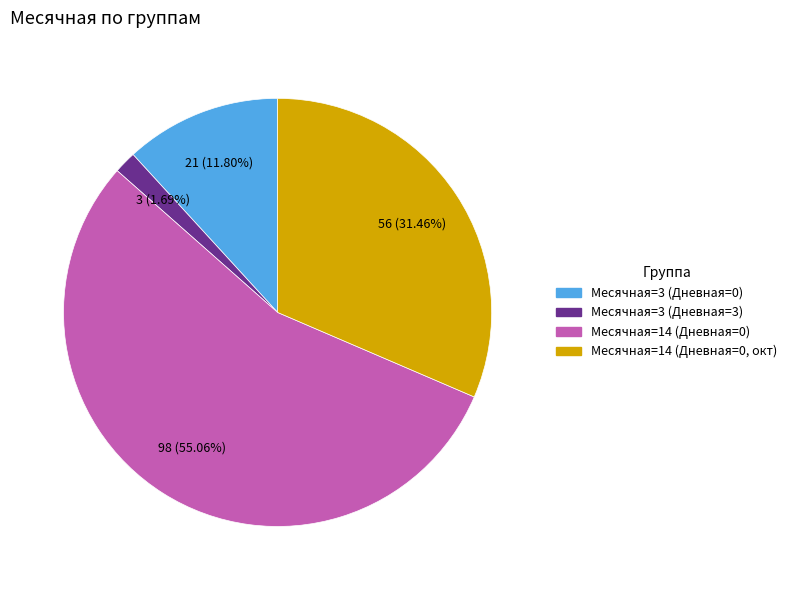

Is there any slice that represents more than half of the pie?

Yes